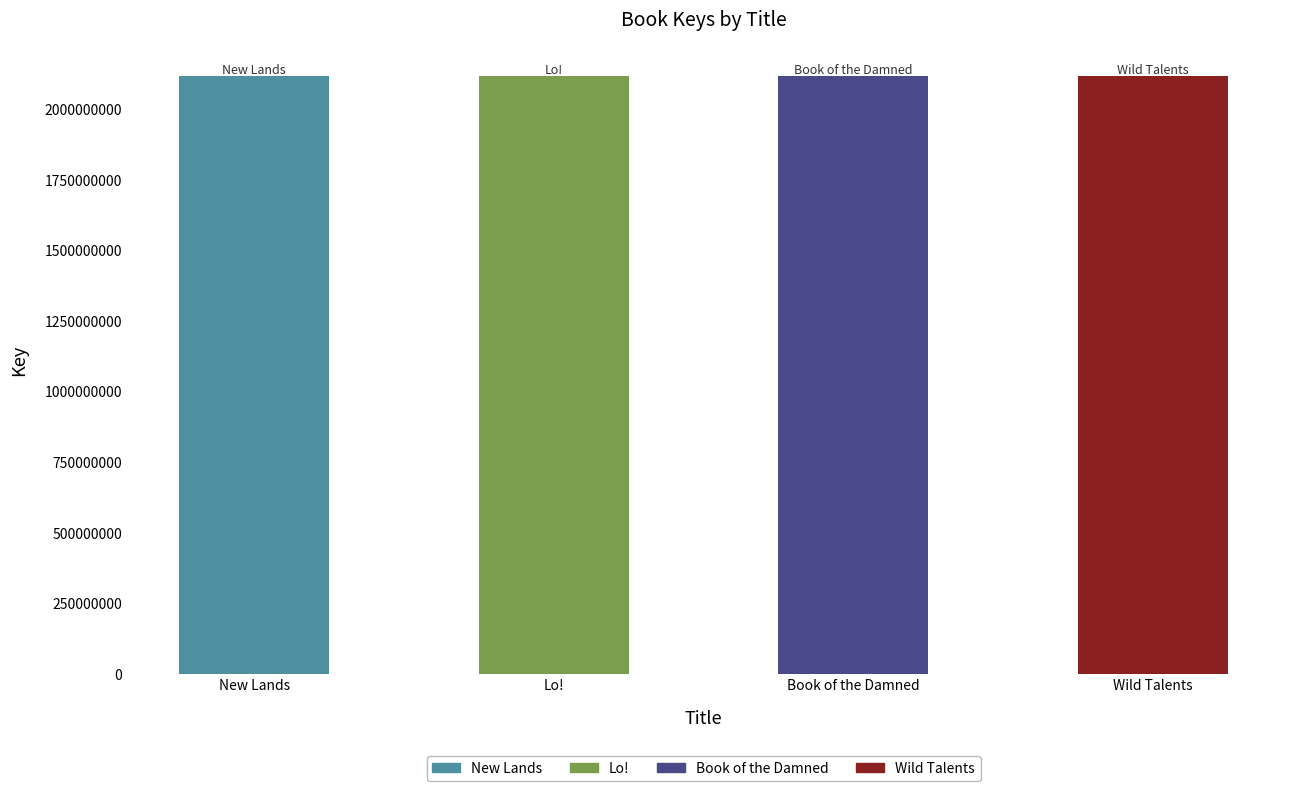

Reading left to right, transcribe all the data shown in this chart.

New Lands=2117877387	Lo!=2117877928	Book of the Damned=2117869316	Wild Talents=2117860652